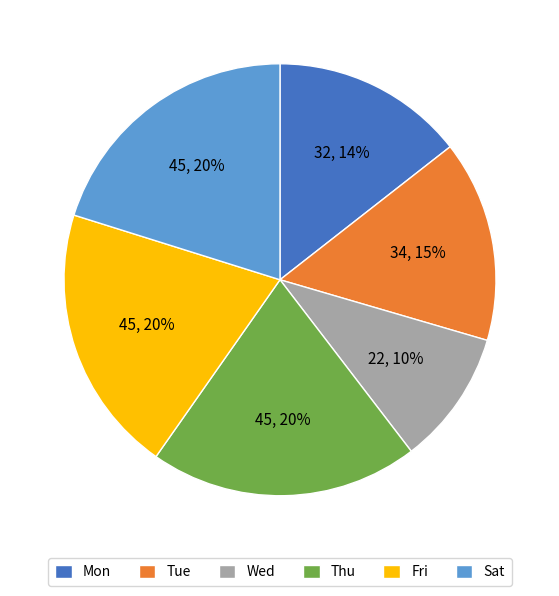

Which category has the smallest portion of the pie?

Wed